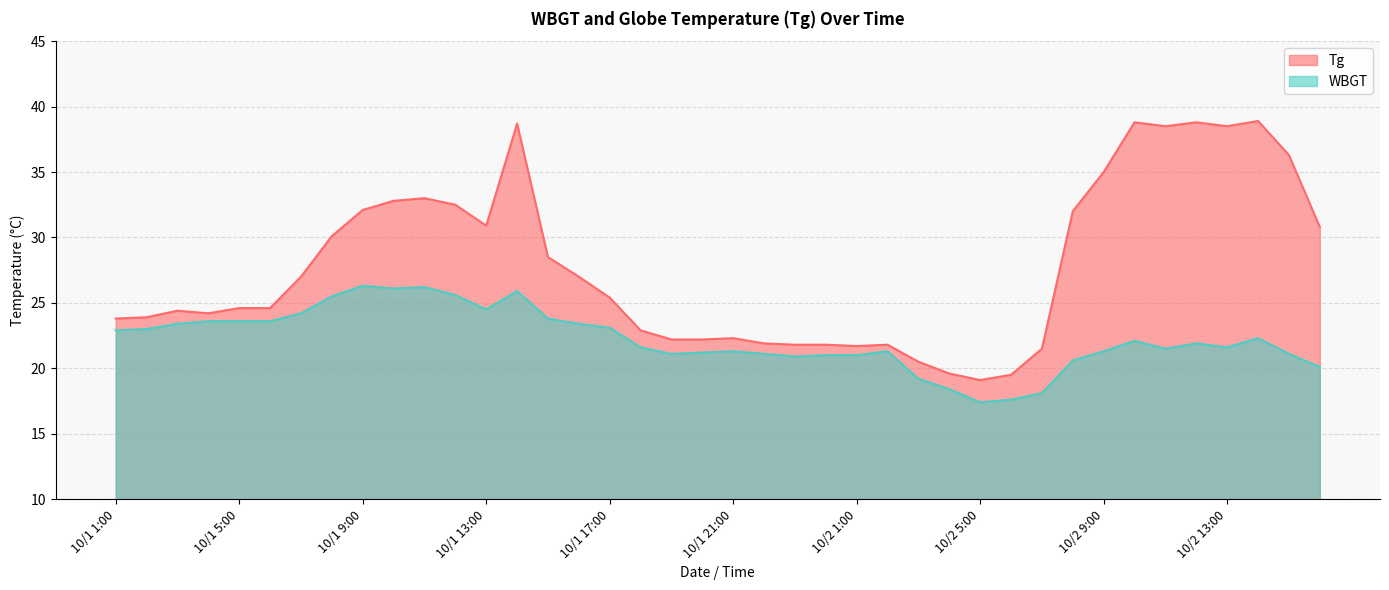

The value of Tg at 10/1 22:00 is 21.9. True or false?

True